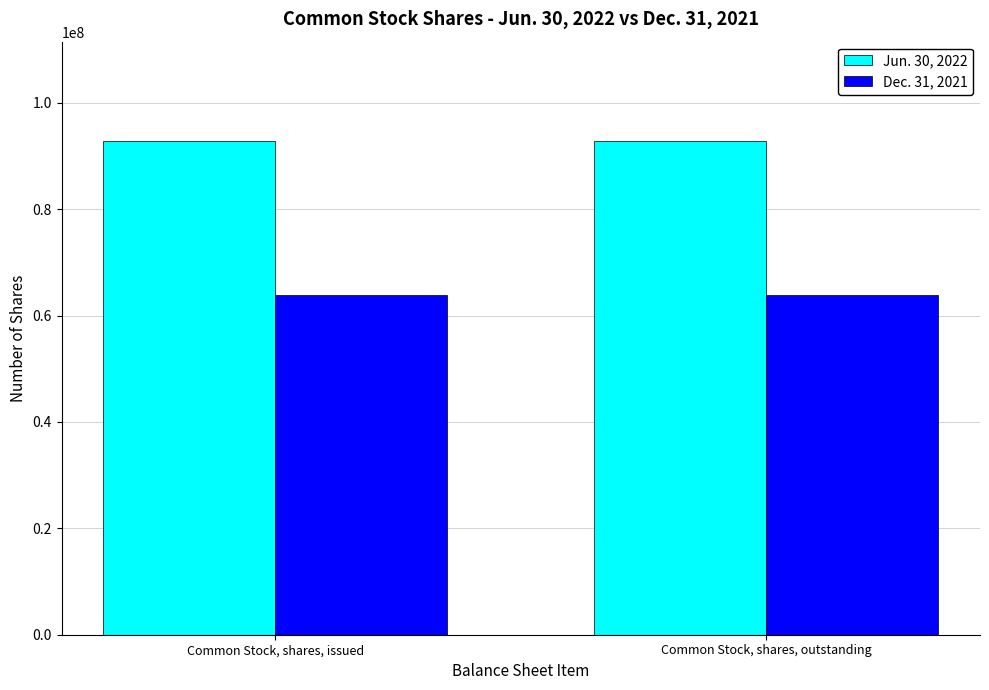

What is the average value of the Jun. 30, 2022 series?

92900000